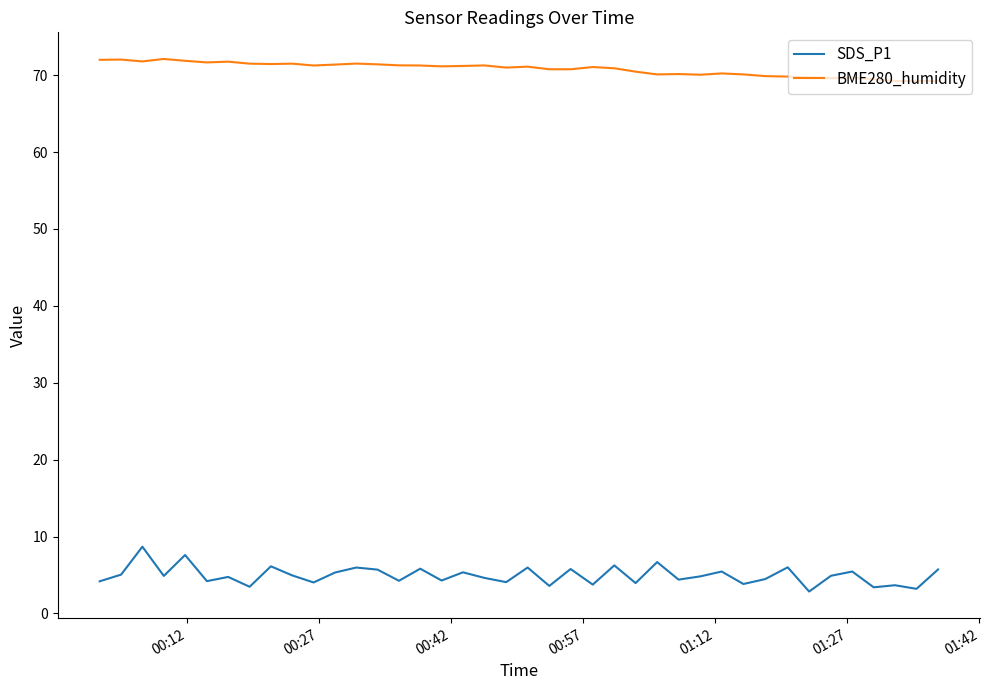

True or false: SDS_P1 and BME280_humidity cross at least once.

False